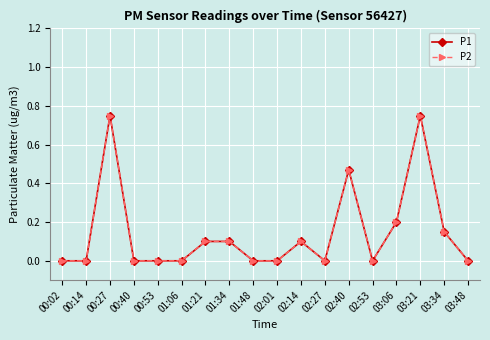

How many lines are shown in the chart?

2